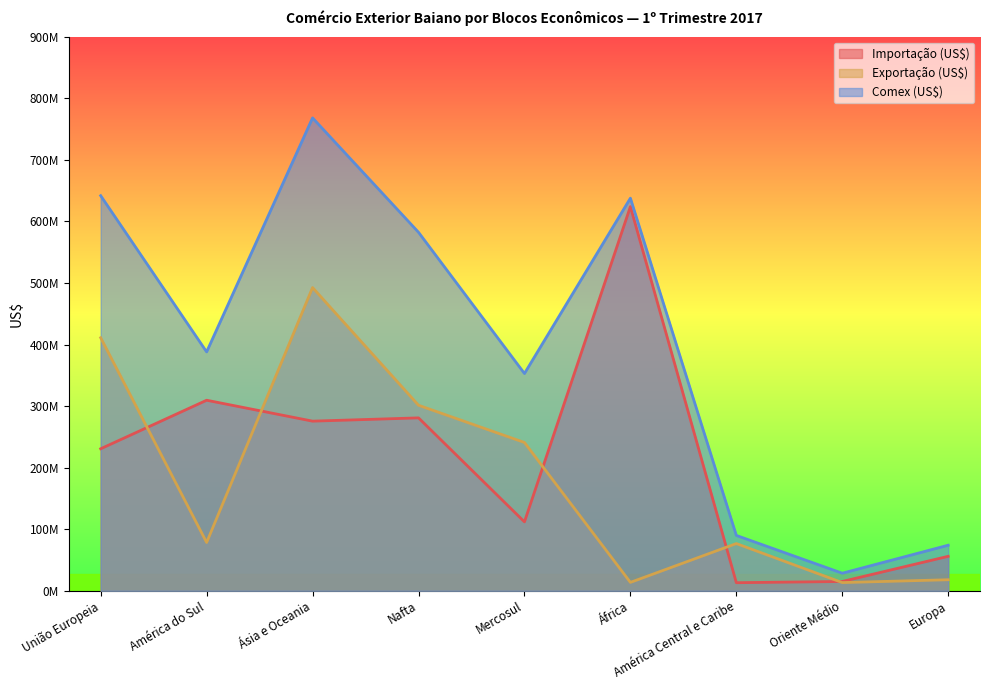

What is the minimum value shown in the chart?

13199660